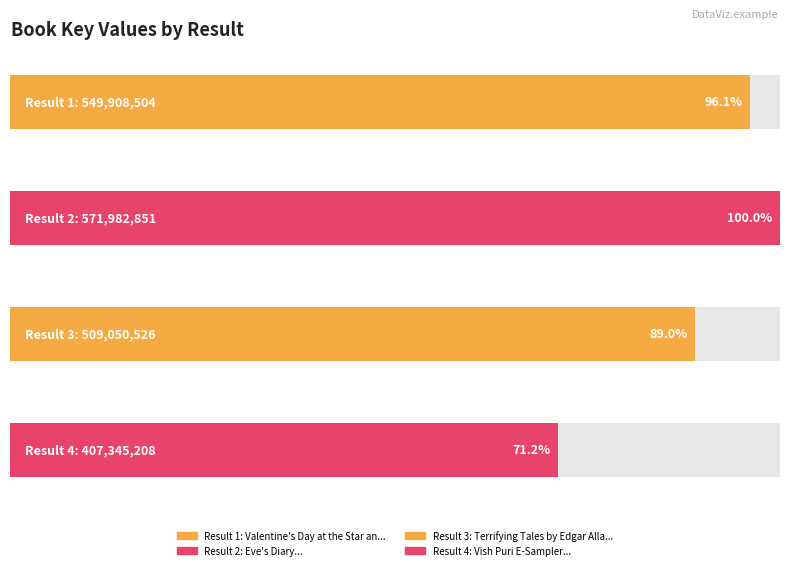

Reading right to left, what are all the values shown in this chart?

407345208	509050526	571982851	549908504